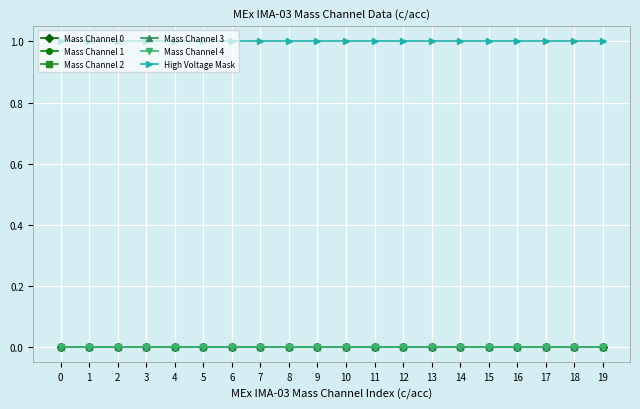

Does the chart have visible grid lines?

Yes